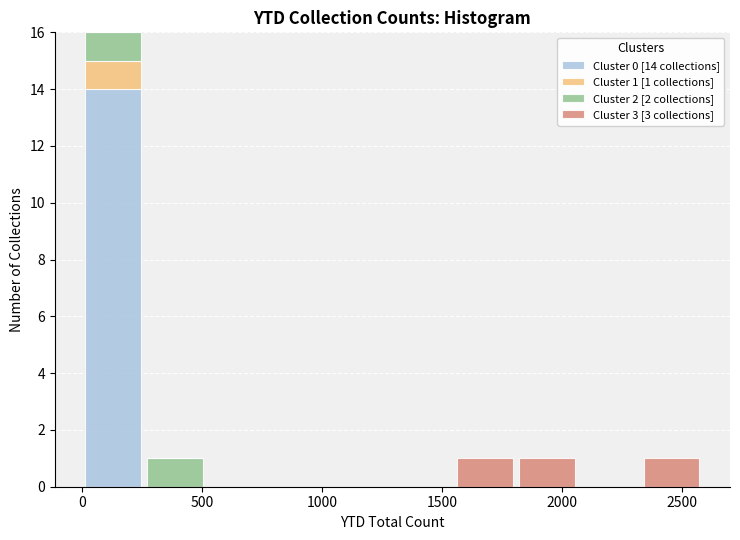

Which range on the x-axis has the tallest stacked bar (by total height)?

0 to 250